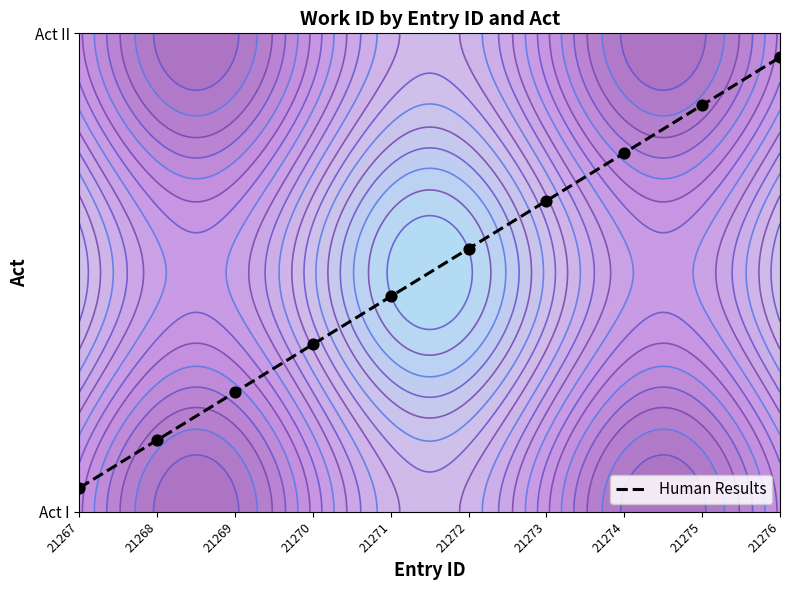

What is the change in value from 21270 to 21273?

+0.3